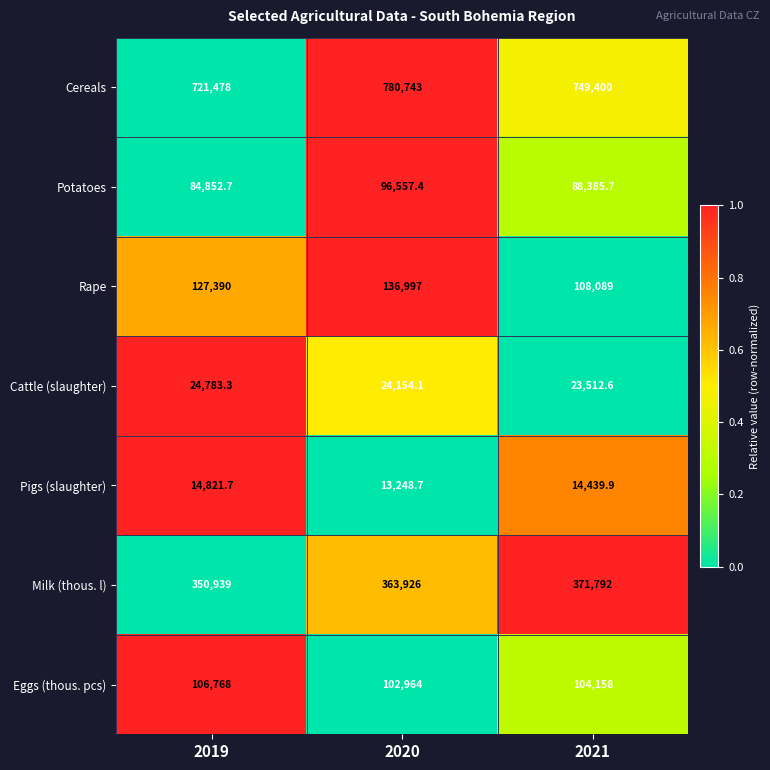

True or false: Milk (thous. l) has a value of 371792.0 at 2021.

True